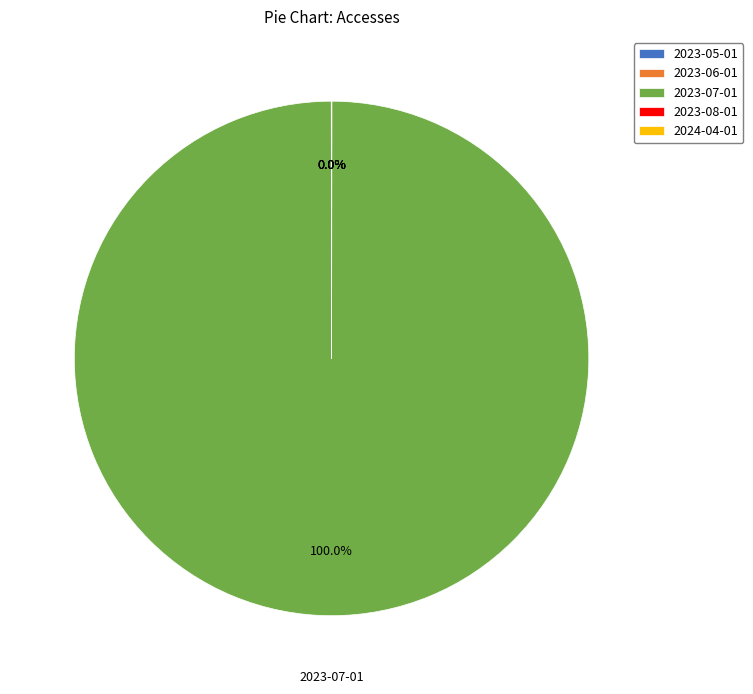

Does any single category account for the majority?

Yes